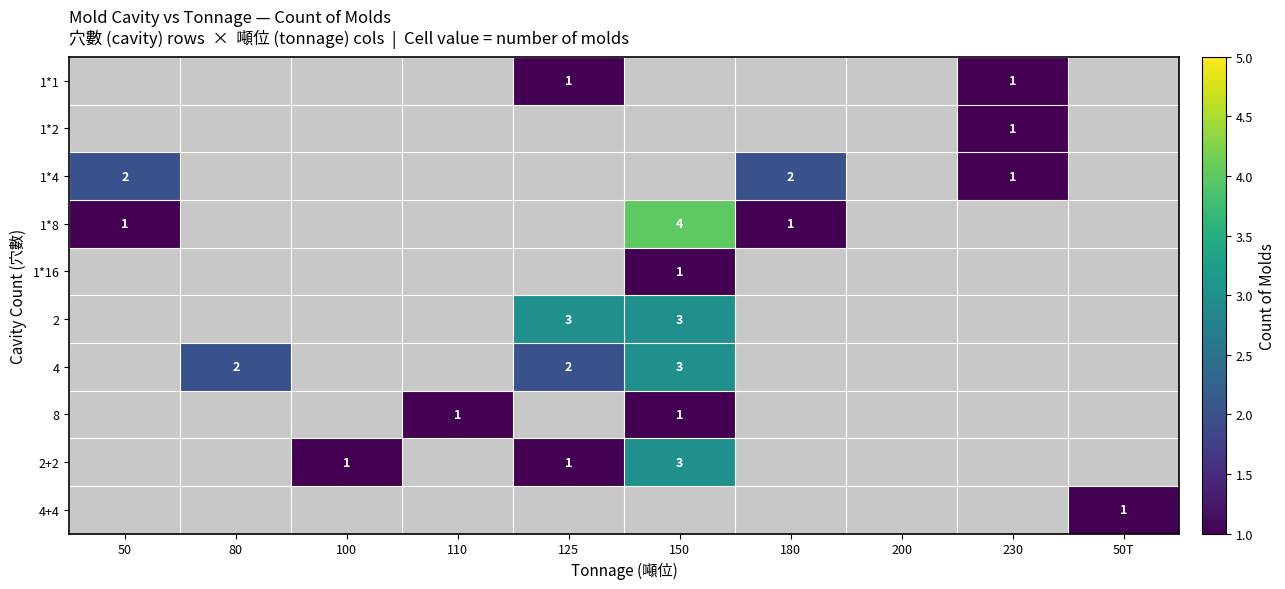

What is the sum of the 1*4 values at 50 and 230?

3